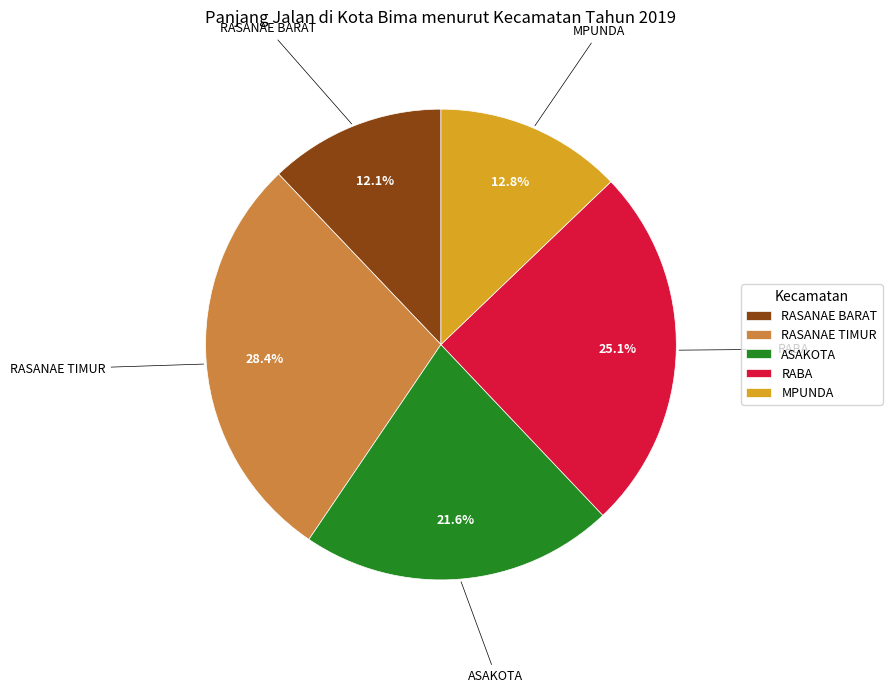

To the nearest percent, what is the combined percentage of MPUNDA and ASAKOTA?

34%